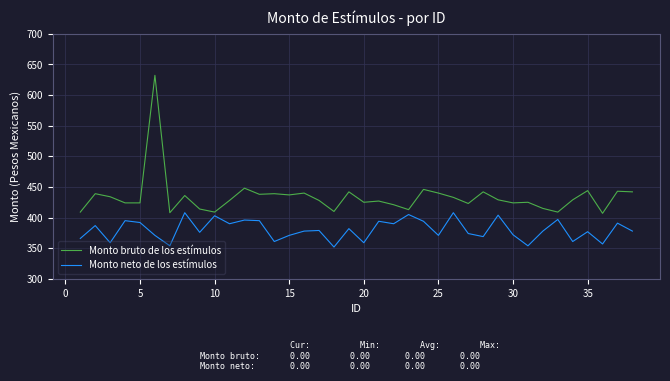

What is the highest value of the Monto neto de los estímulos series?

408